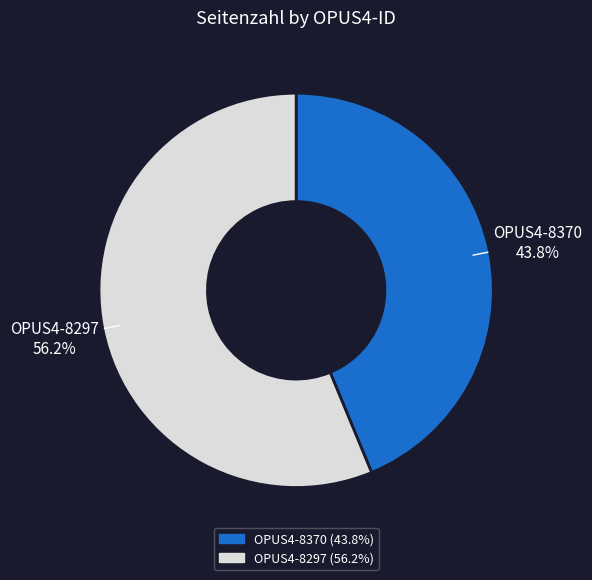

Between OPUS4-8297 and OPUS4-8370, which is larger?

OPUS4-8297